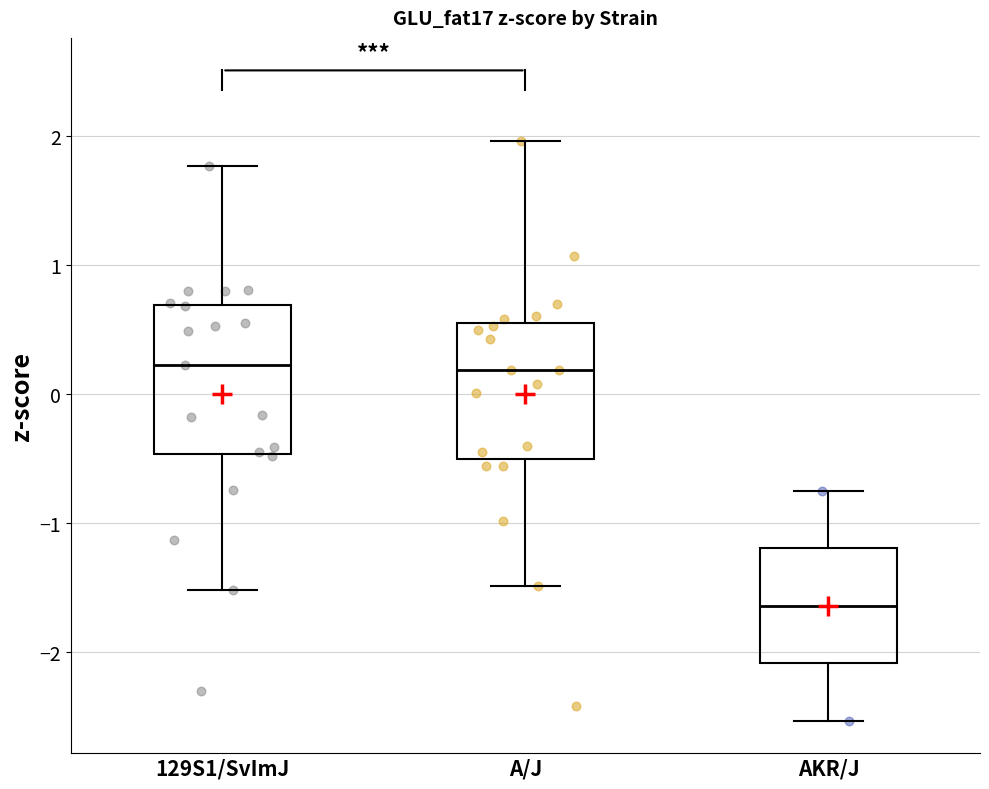

Reading left to right, read every box against the y-axis: the position of its median line, the range the box covers, and the ends of its whiskers. The values are not printed on the chart, so give them approximately, as read against the axis.

129S1/SvImJ: median 0.2, box -0.5 to 0.7, whiskers -1.5 to 1.8
A/J: median 0.2, box -0.5 to 0.6, whiskers -1.5 to 2.0
AKR/J: median -1.6, box -2.1 to -1.2, whiskers -2.5 to -0.7